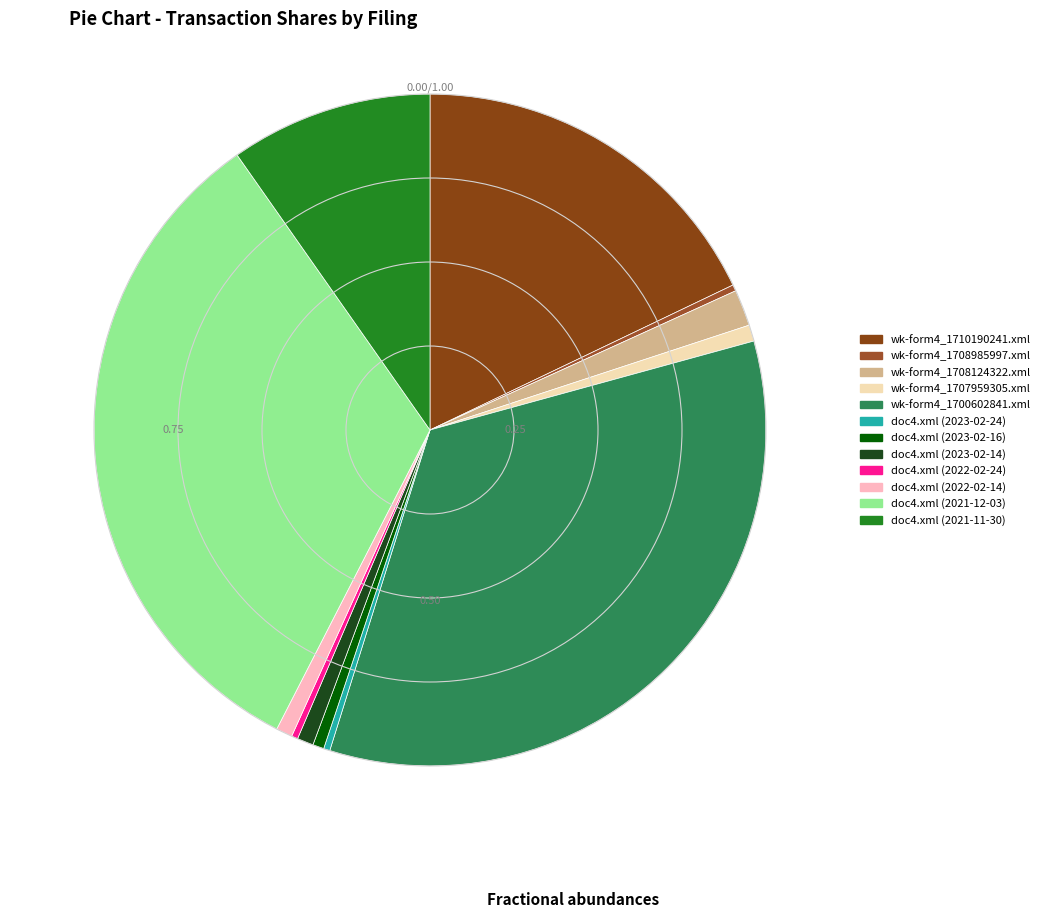

How many segments does this pie chart have?

12